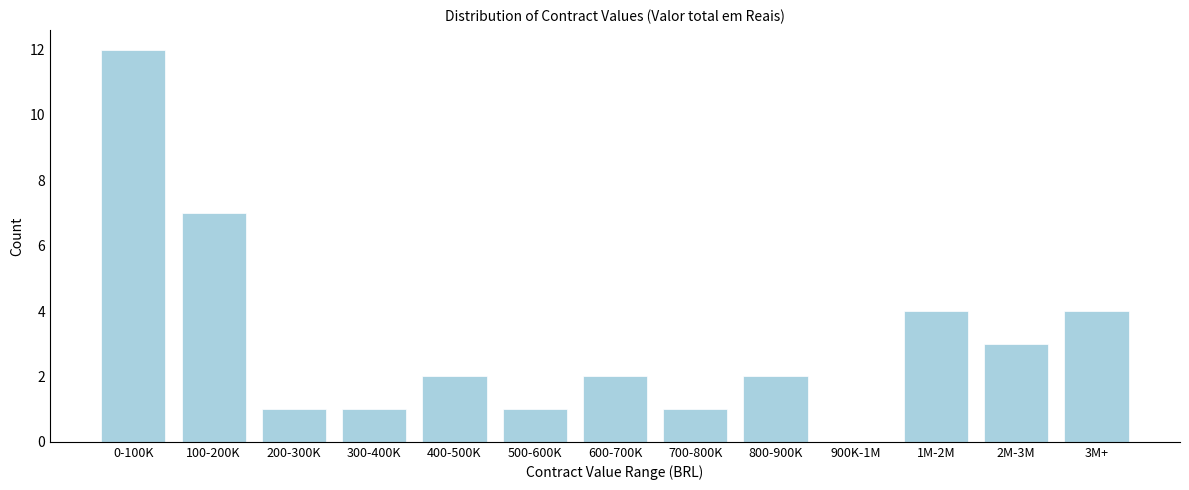

Reading left to right, extract all data points from this chart.

0-100K=12	100-200K=7	200-300K=1	300-400K=1	400-500K=2	500-600K=1	600-700K=2	700-800K=1	800-900K=2	900K-1M=0	1M-2M=4	2M-3M=3	3M+=4